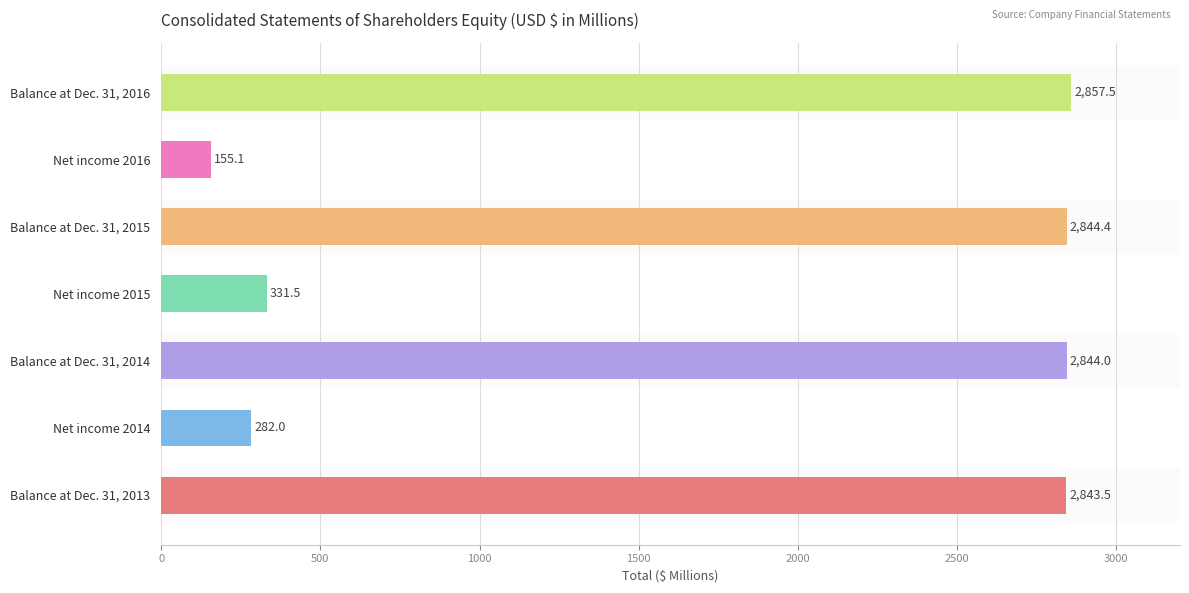

Which label corresponds to the smallest value in the chart?

Net income 2016